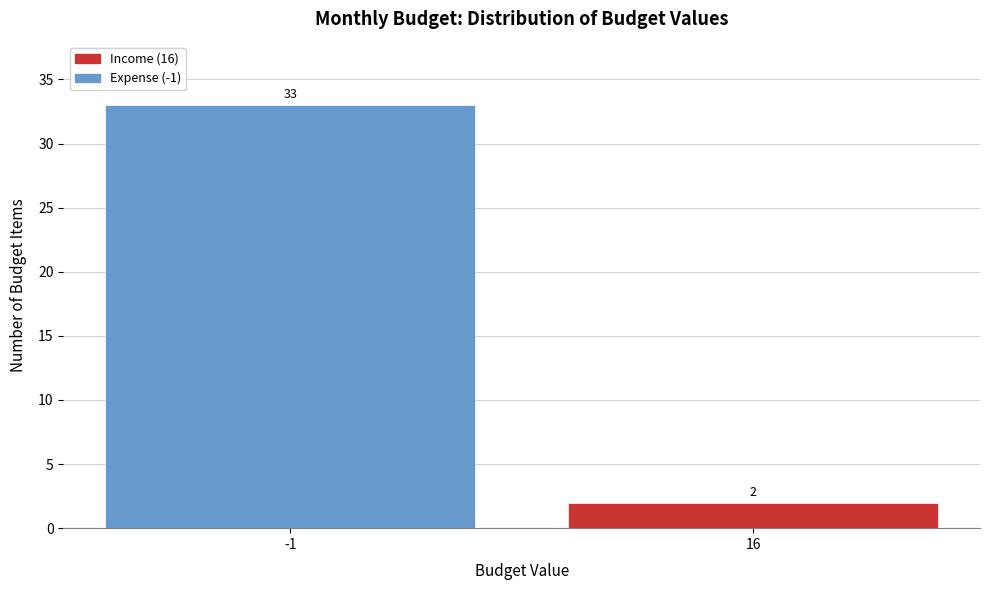

Reading left to right, extract all data points from this chart.

-1=33	16=2